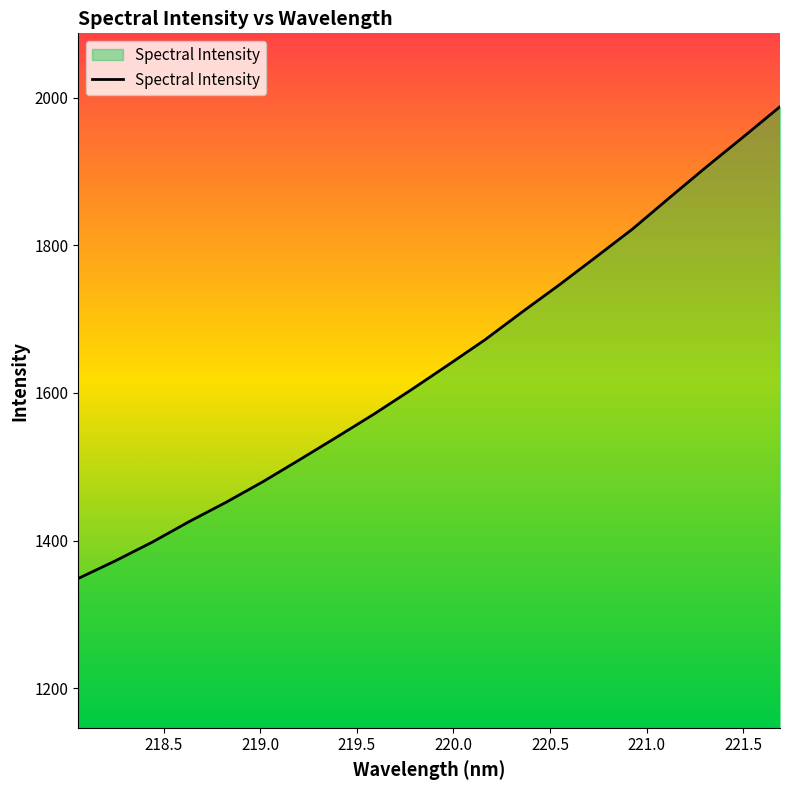

What is the greatest value displayed?

1987.7